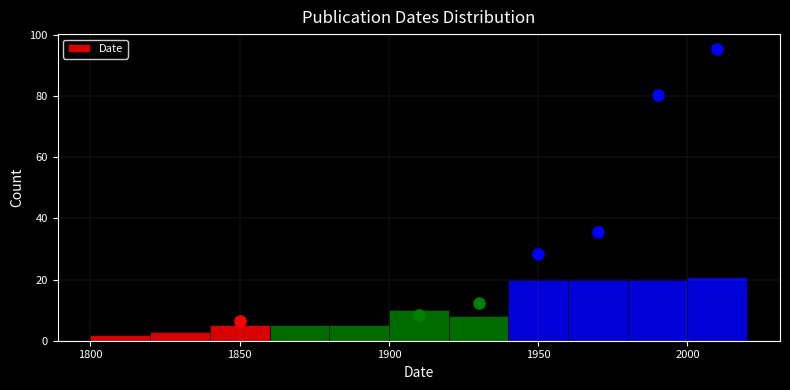

What is the height of the bar covering 1880 to 1900 on the x-axis? The values are not printed on the chart, so give them approximately, as read against the axis.

6